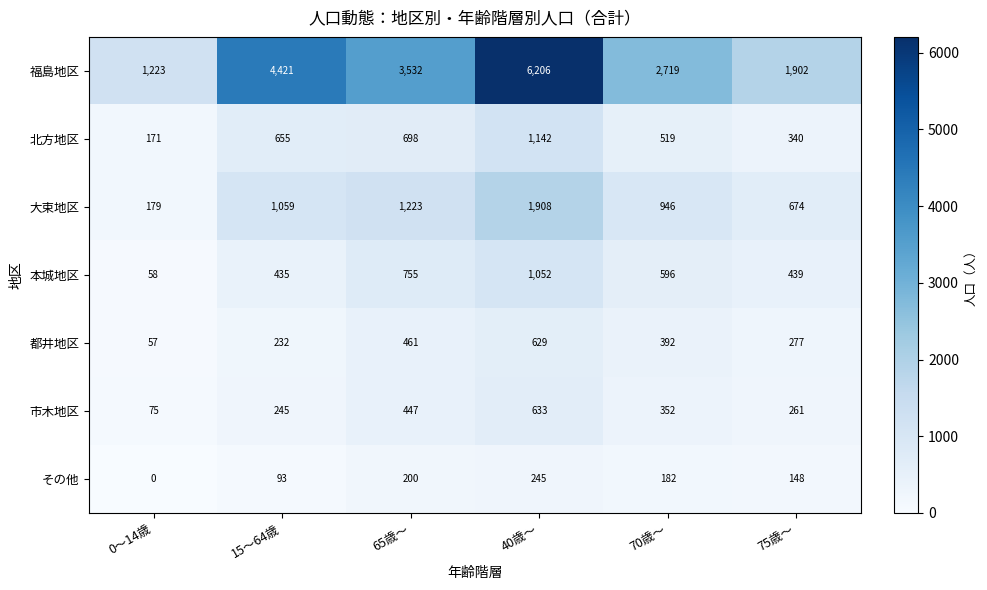

Which label corresponds to the smallest value in the chart?

0～14歳